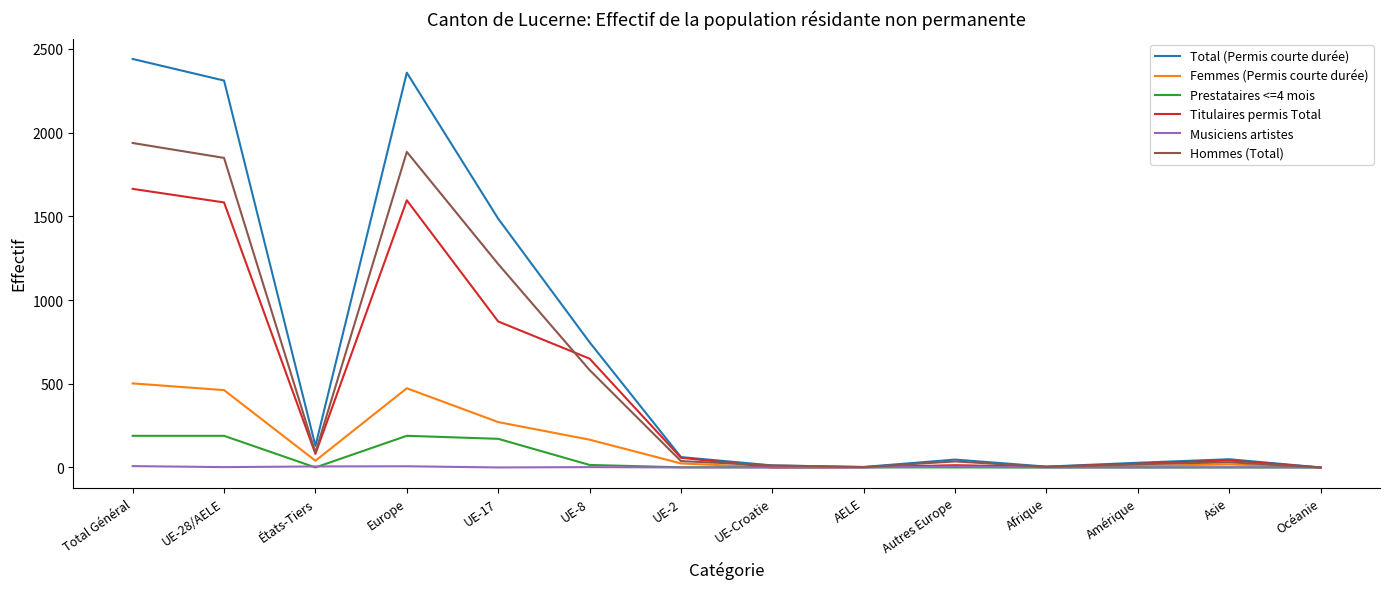

List the series in order of their peak value, highest first.

Total (Permis courte durée), Hommes (Total), Titulaires permis Total, Femmes (Permis courte durée), Prestataires <=4 mois, Musiciens artistes